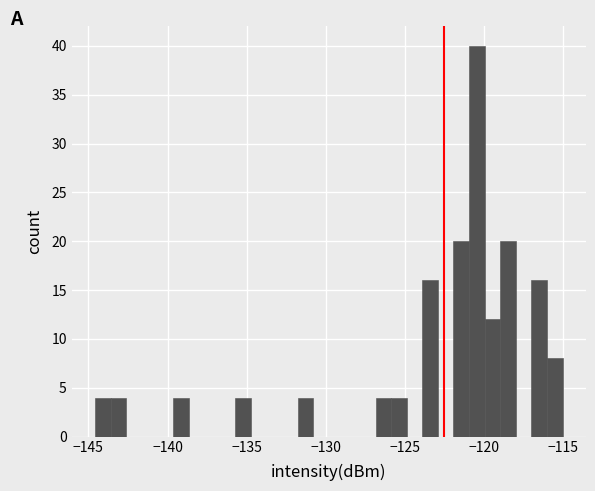

Read against the x-axis, roughly where is the centre of the tallest bar?

-120.5